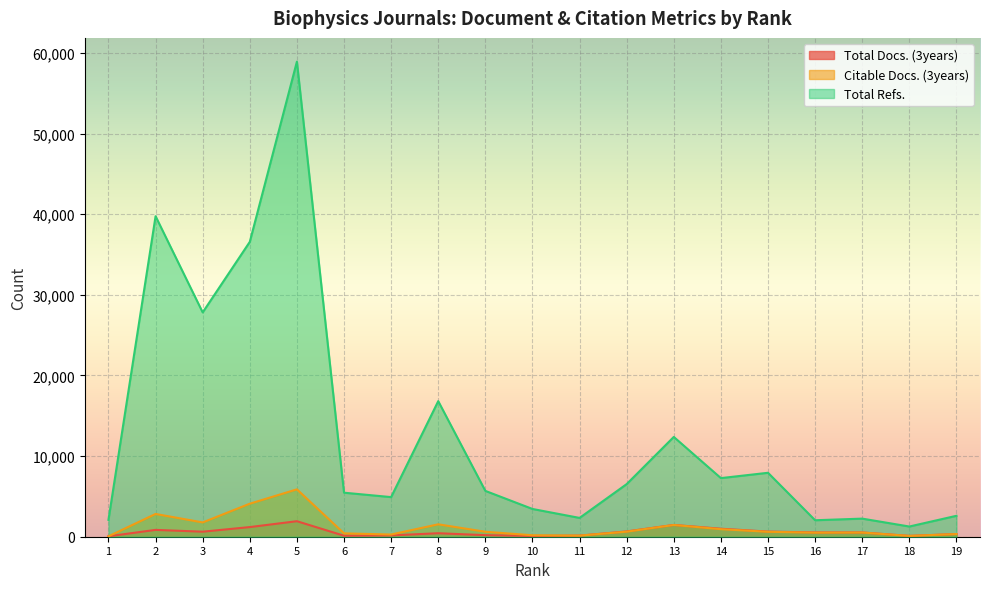

Does the chart display data point markers on the line(s)?

No